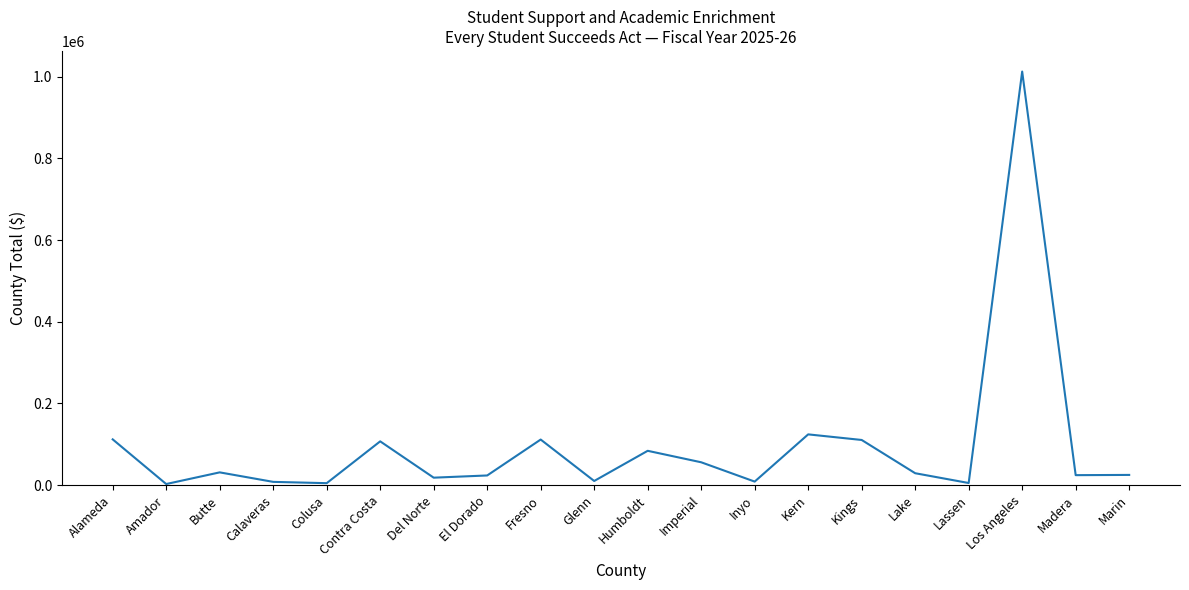

What value does the data have at Fresno, to the nearest 50?

111450